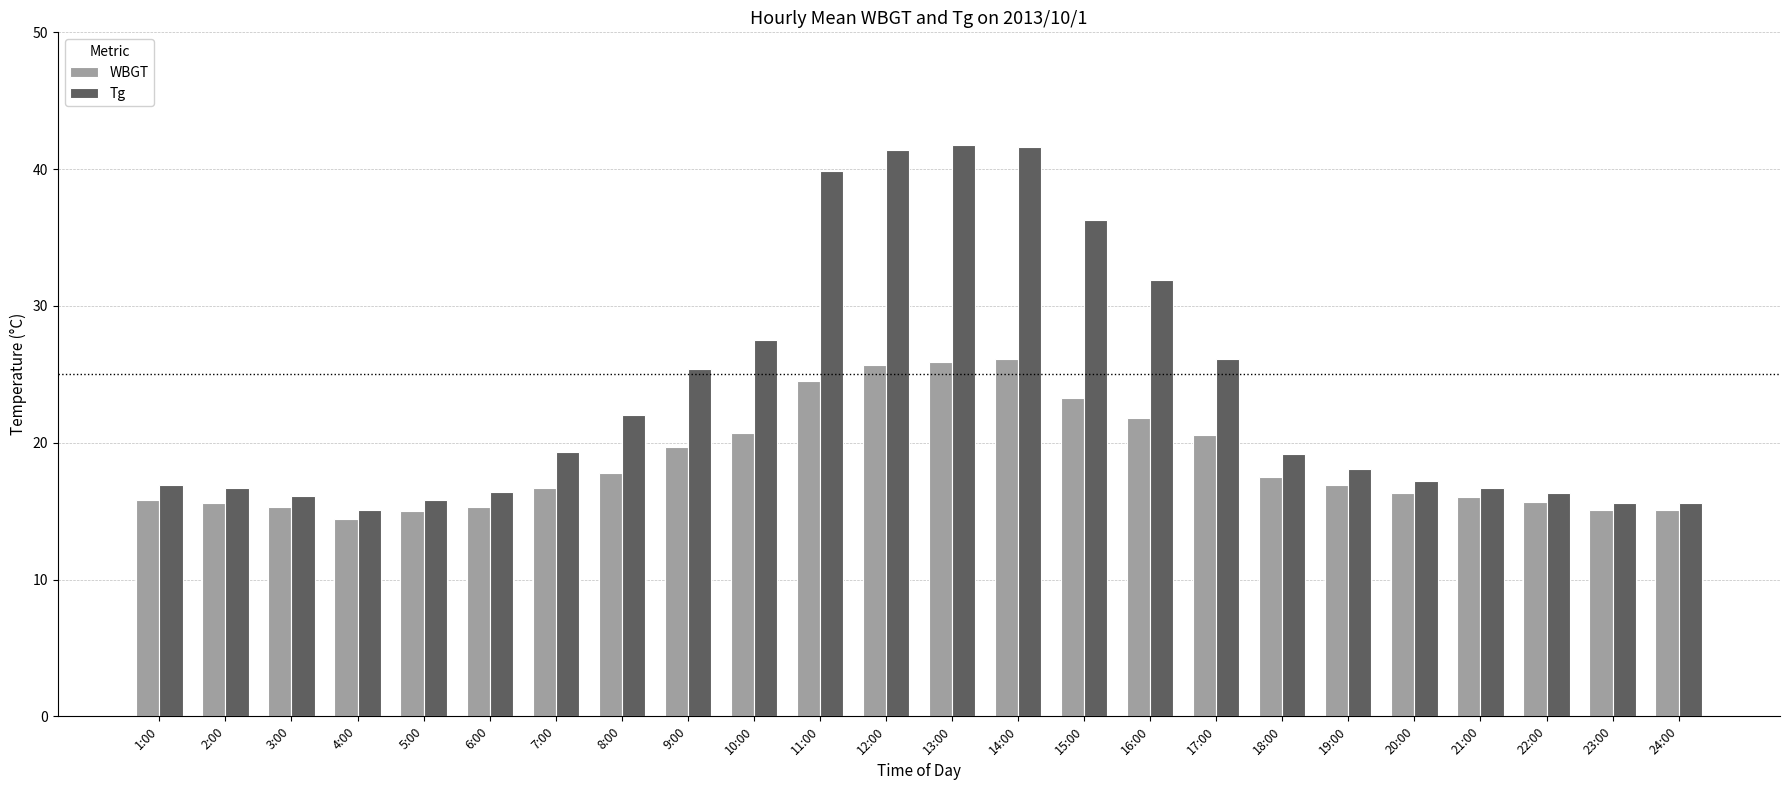

What is the total value across all series at 7:00?

36.0